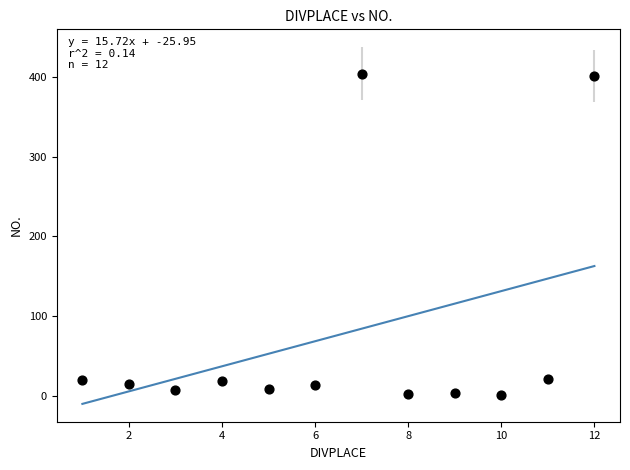

What is the average X value?

6